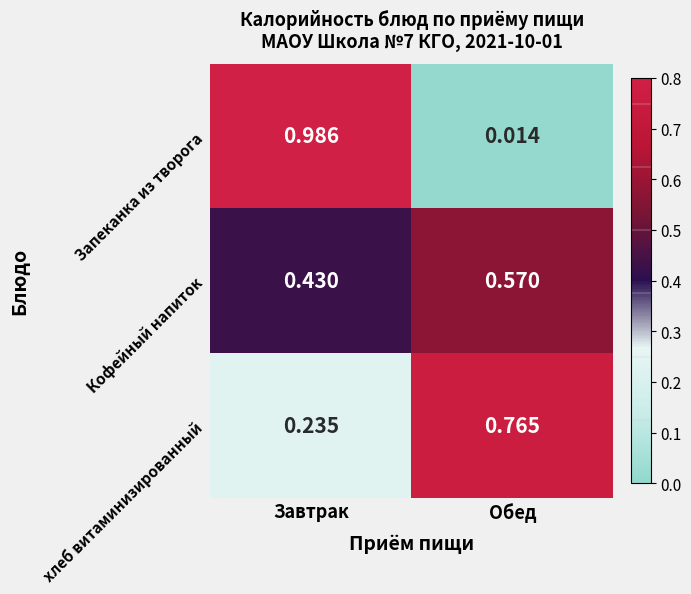

At which category is the sum across all series the highest?

Завтрак